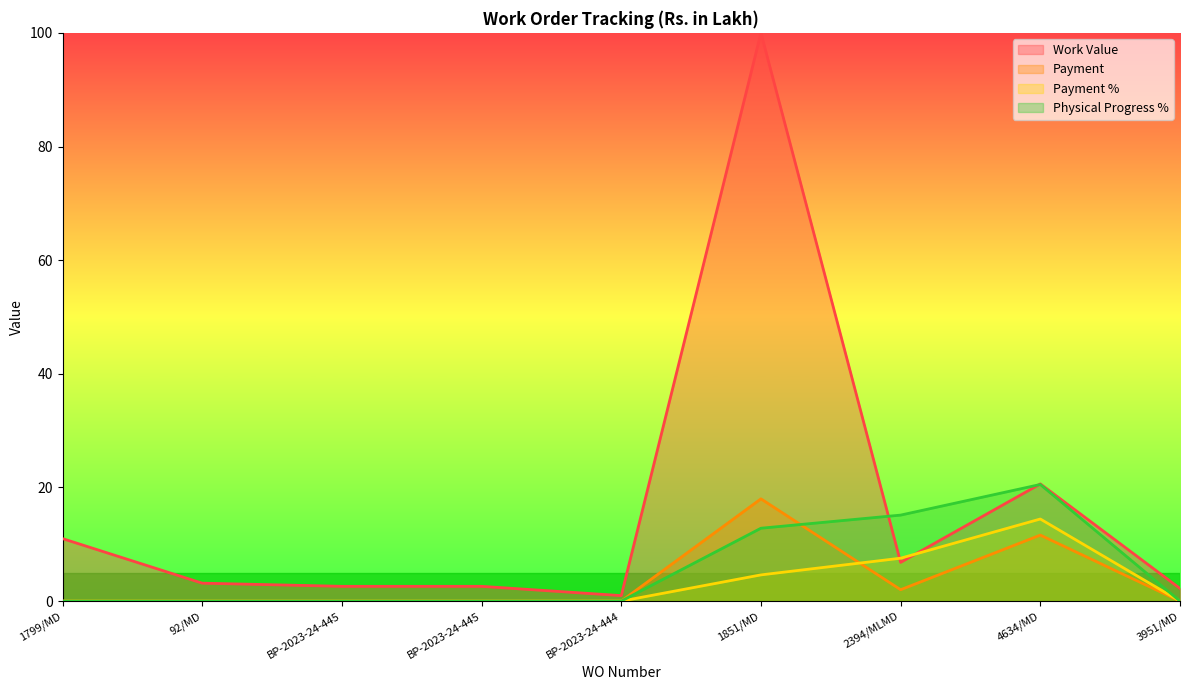

True or false: Physical Progress % and Payment cross at least once.

True